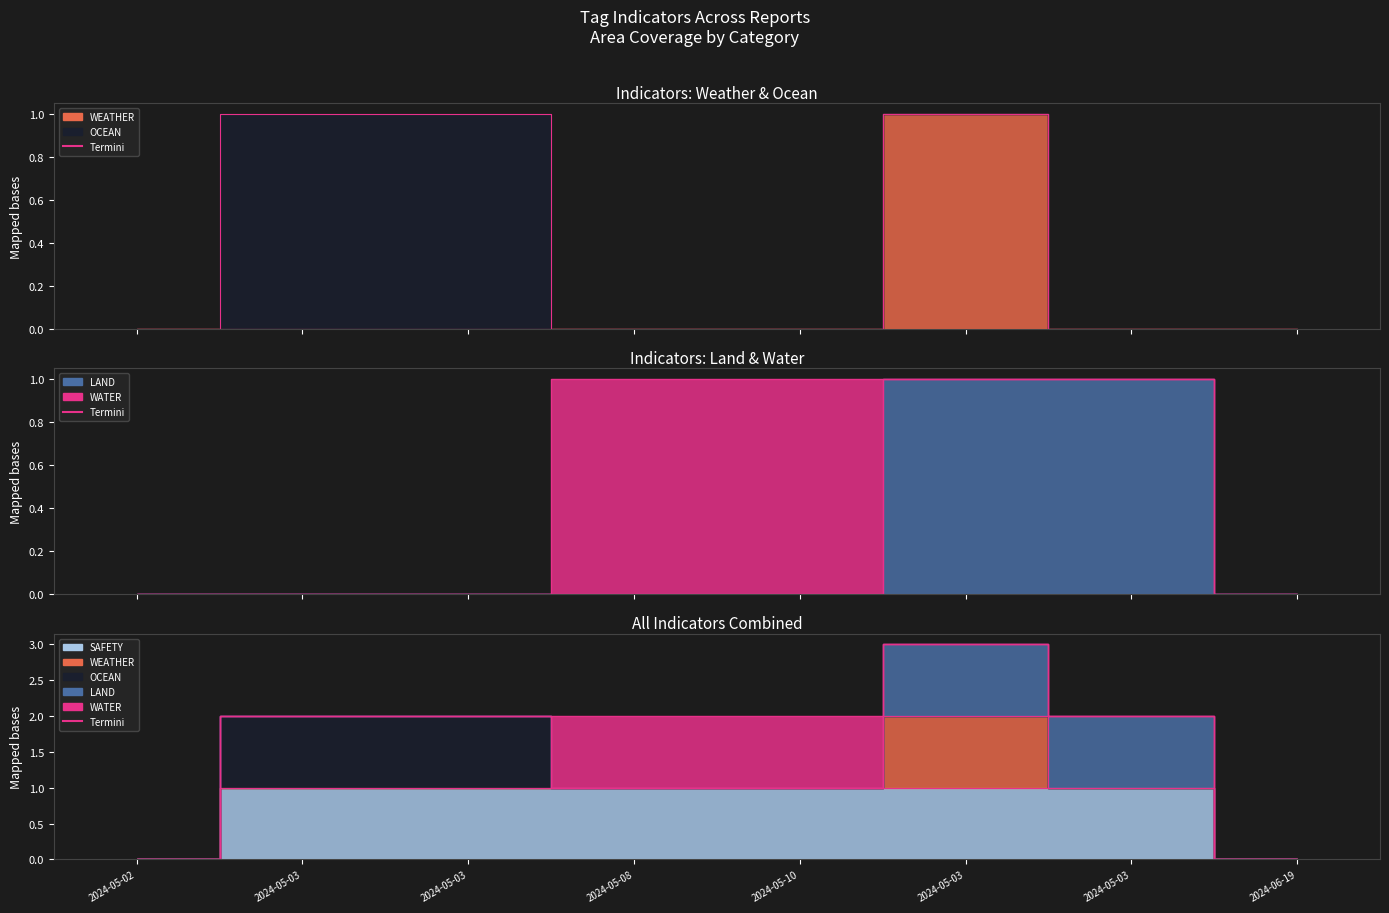

At which category is the sum across all series the highest?

2024-05-03